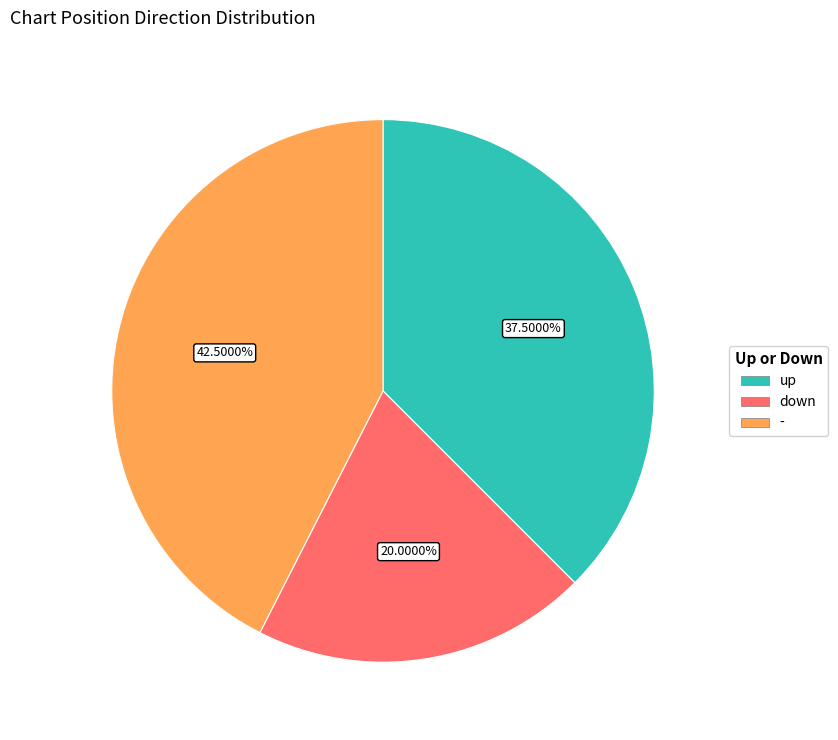

Is the sum of up and - greater than half?

Yes